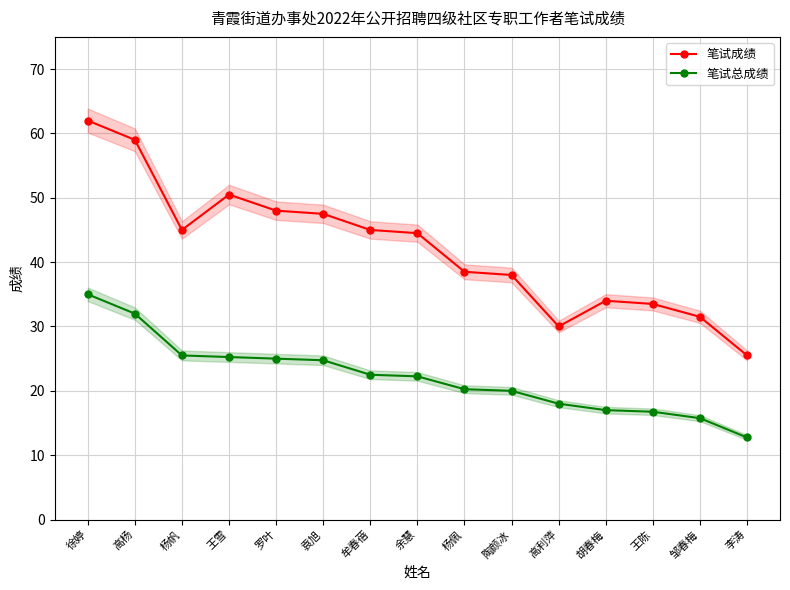

What position from the right is 王雪?

12